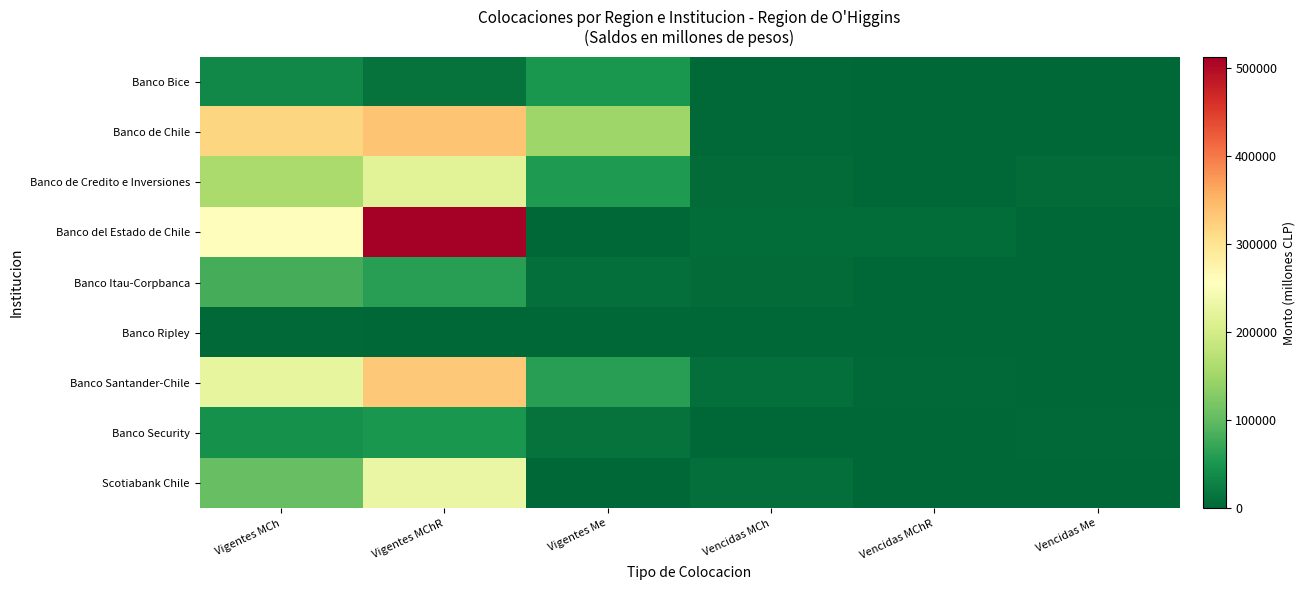

Which category has the lowest value across all series?

Vencidas Me